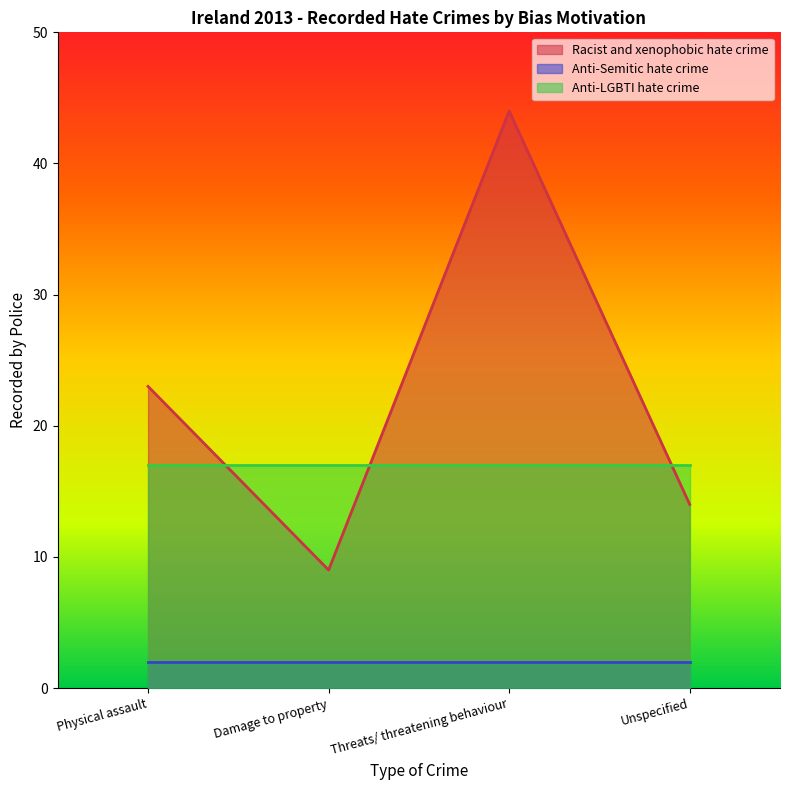

Which label corresponds to the largest value in the chart?

Threats/ threatening behaviour